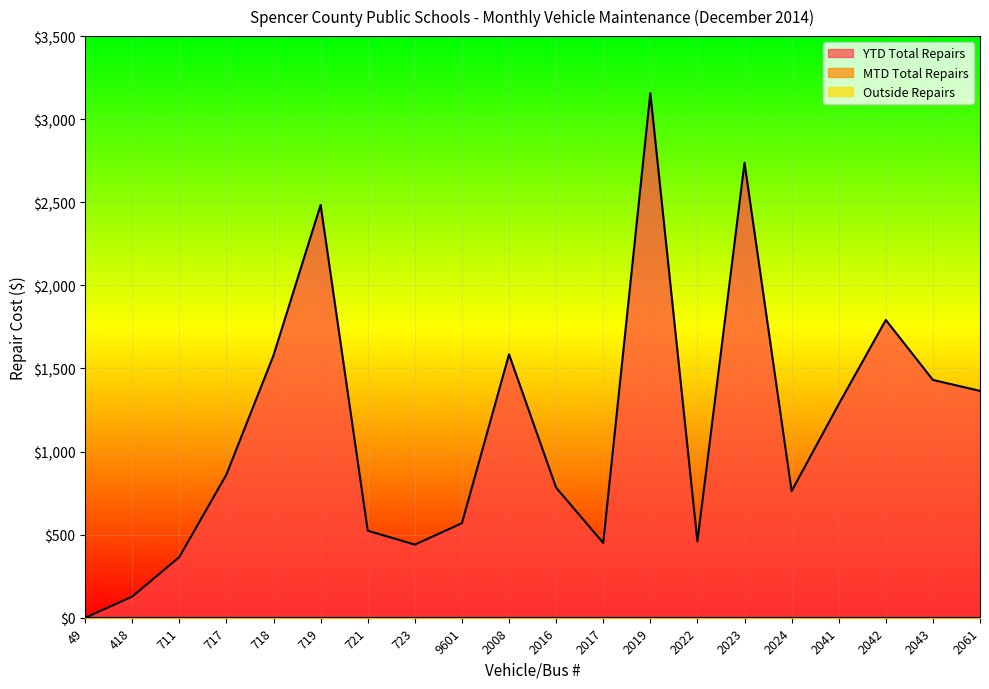

True or false: YTD Total Repairs has more than 2 interior local peaks.

True